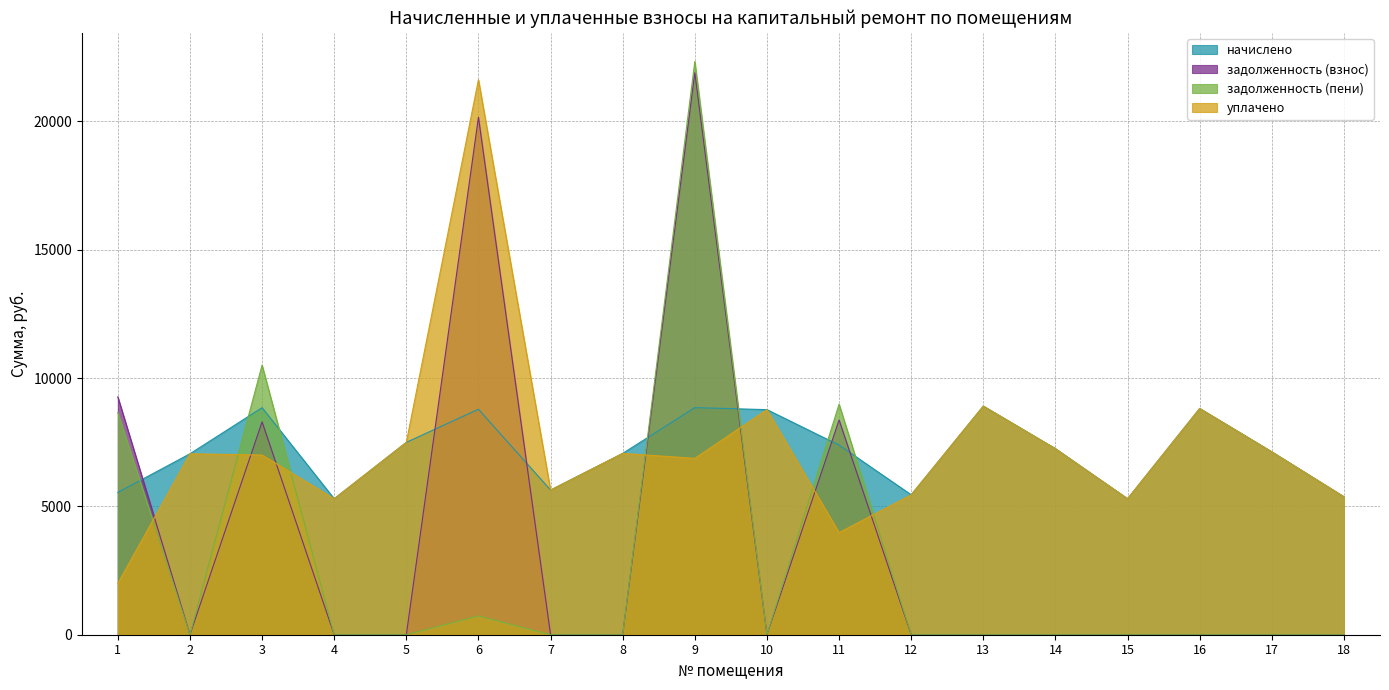

Reading left to right, list all the values displayed in this chart.

начислено: 5545.0	7050.2	8847.4	5299.2	7495.7	8785.9	5637.1	7065.6	8847.5	8770.6	7388.2	5452.8	8908.8	7249.9	5299.2	8816.8	7127.0	5376.0
задолженность (взнос): 9270.5	0.0	8292.8	0.0	0.0	20163.0	0.0	0.0	21899.9	0.0	8367.0	0.0	0.0	0.0	0.0	0.0	0.0	0.0
задолженность (пени): 8656.7	0.0	10504.6	0.0	0.0	732.2	0.0	0.0	22335.7	0.0	8982.7	0.0	0.0	0.0	0.0	0.0	0.0	0.0
уплачено: 2000.0	7050.2	7000.0	5299.2	7495.7	21627.3	5637.1	7065.6	6871.0	8770.6	3977.9	5452.8	8908.8	7249.9	5299.2	8816.8	7127.0	5376.0